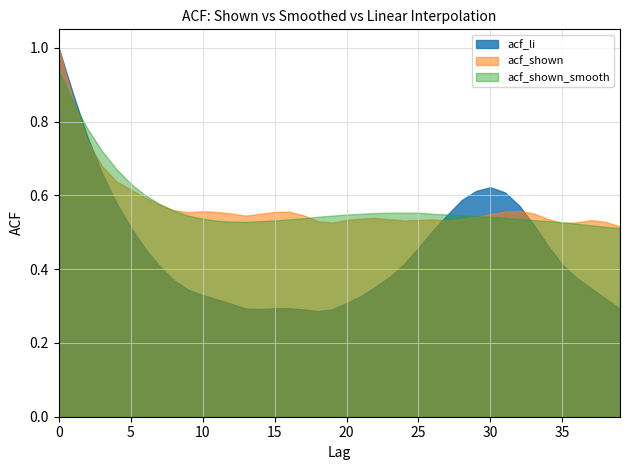

True or false: acf_shown has a value of 0.9 at 1.

True